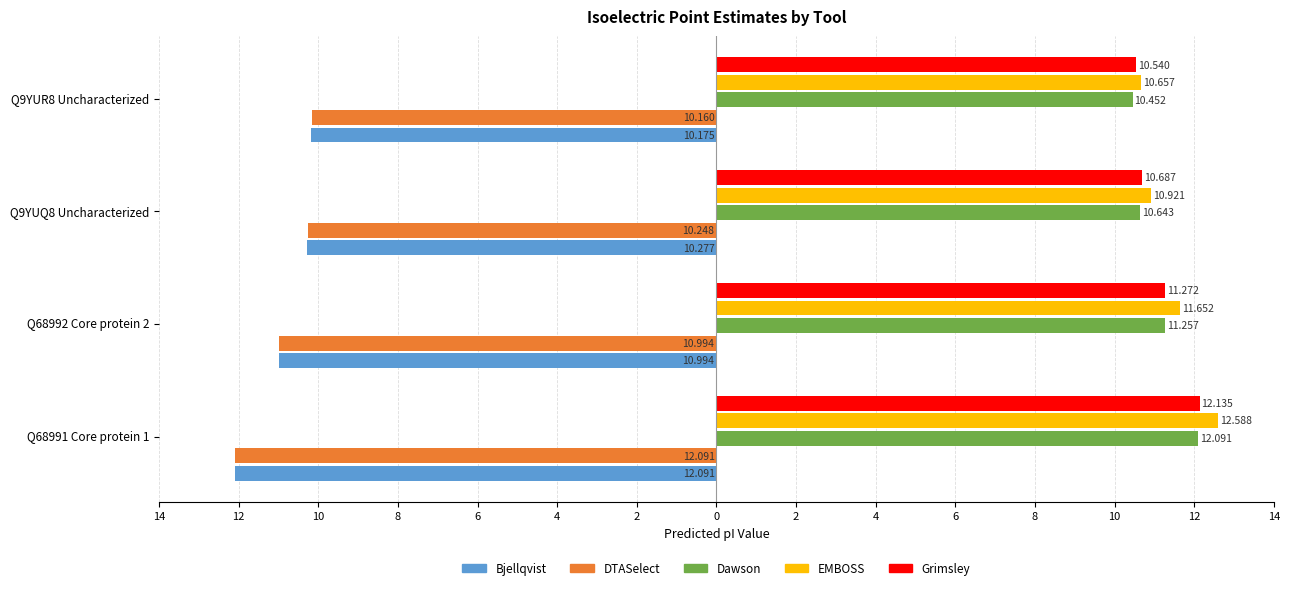

What is the maximum value for EMBOSS?

12.6